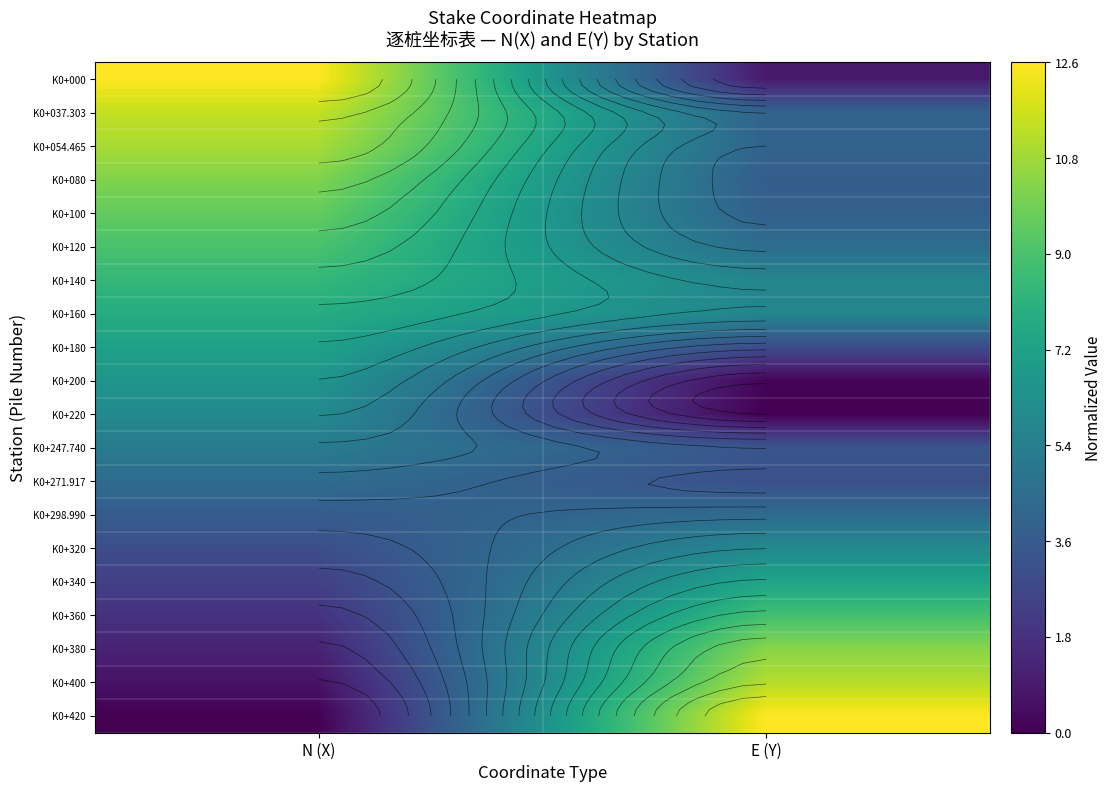

What is the sum of all K0+400 values?

11.8